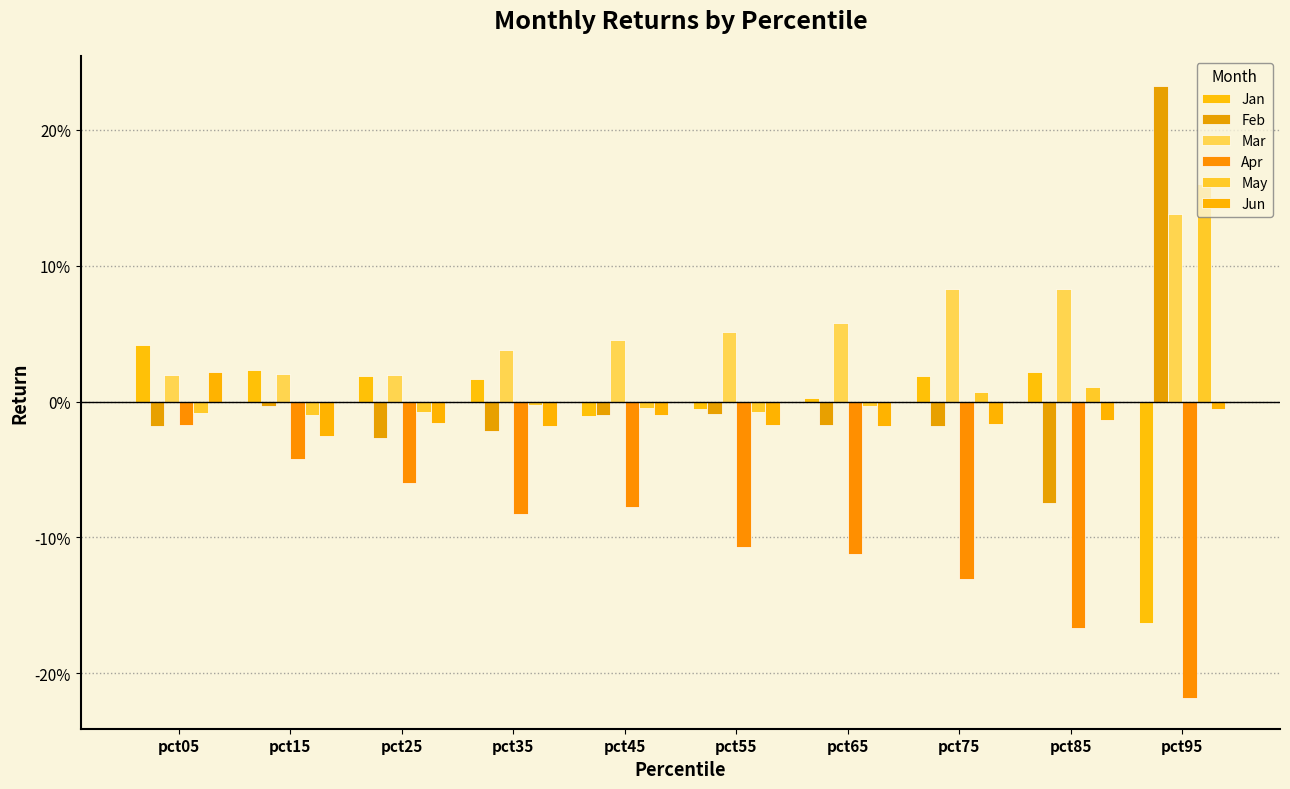

Does the chart contain stacked bars?

No